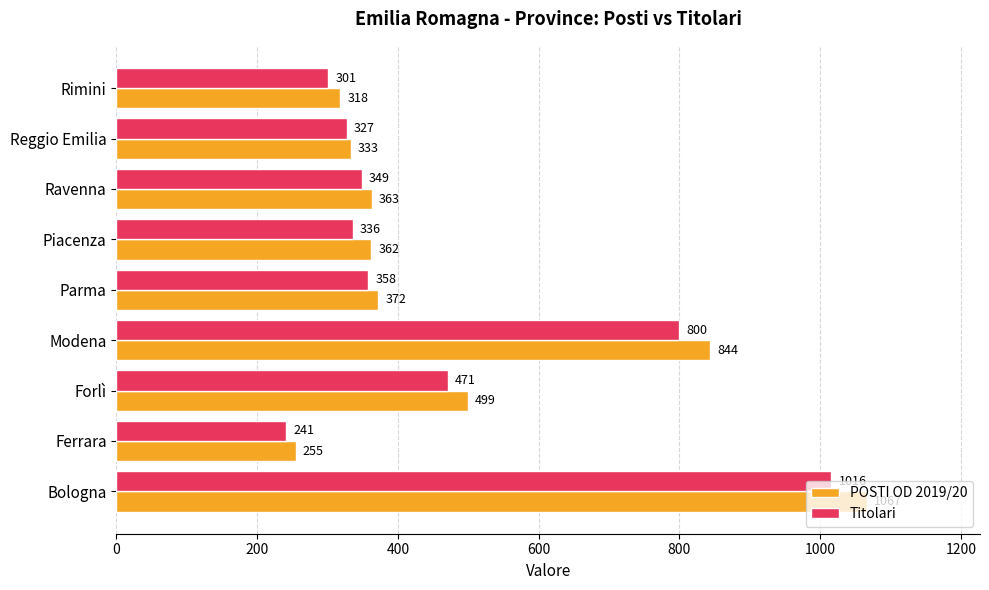

What is the total value across all series at Reggio Emilia?

660